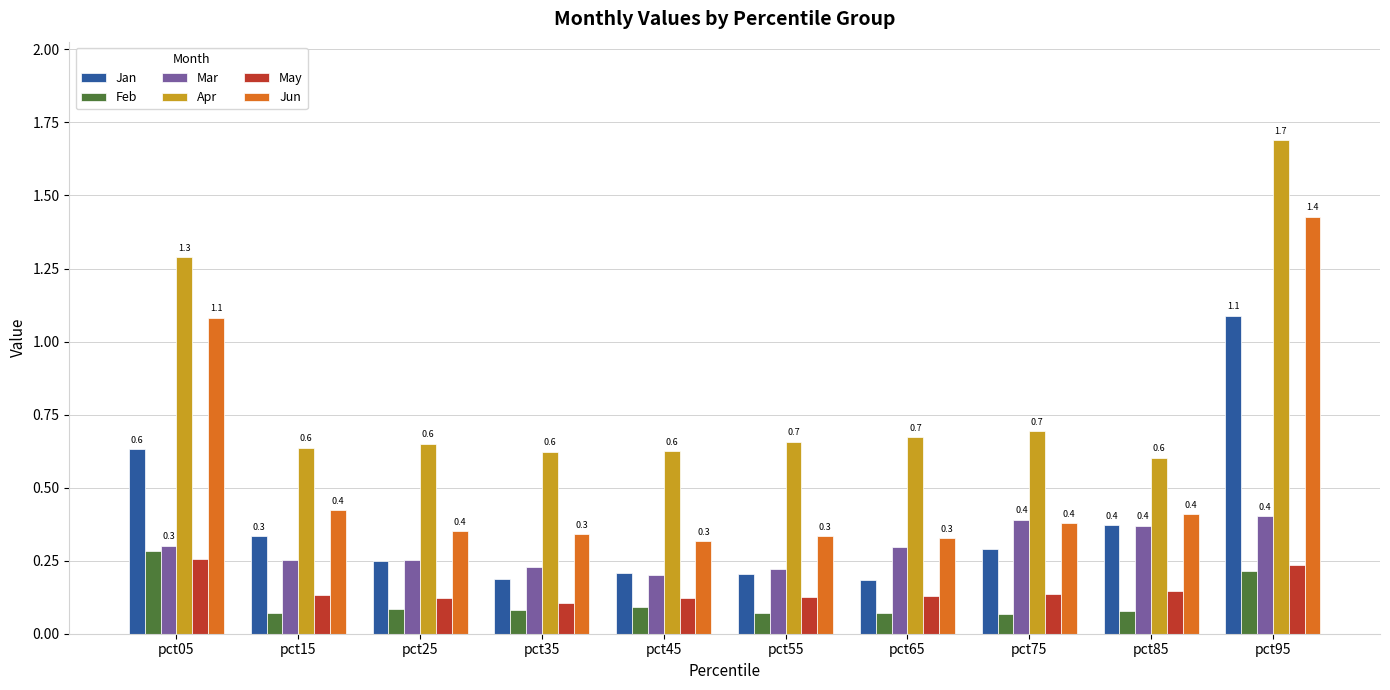

What is the sum of the Apr values at pct65 and pct05?

2.0